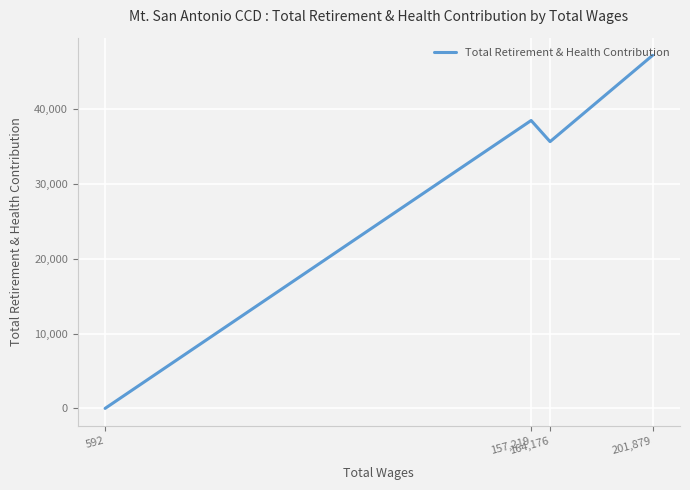

Is this an area chart (filled region under the line)?

No